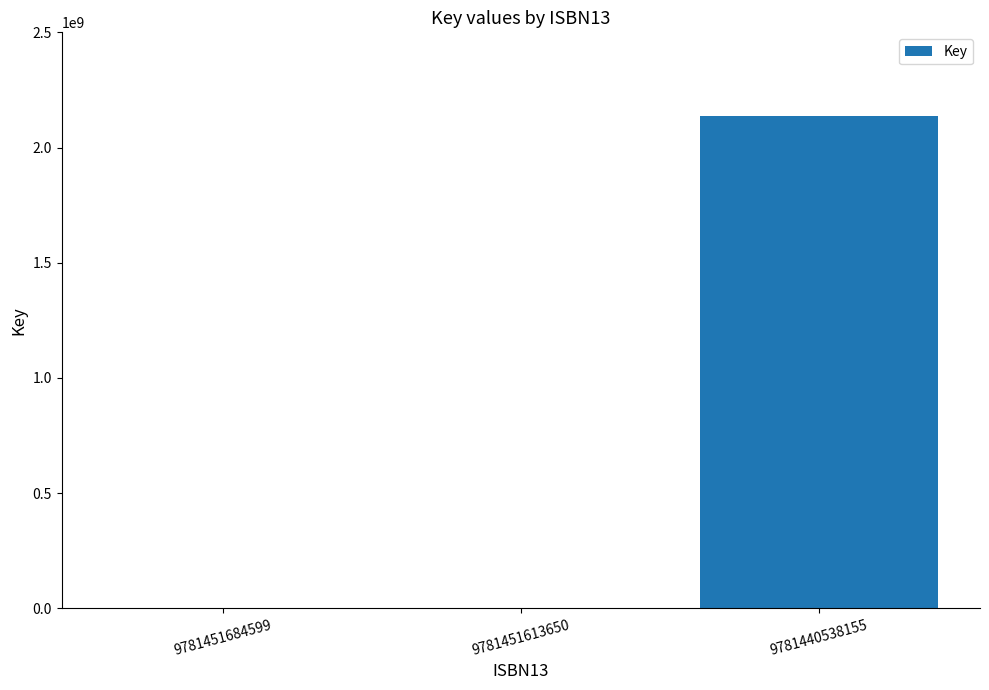

Are the bars horizontal?

No